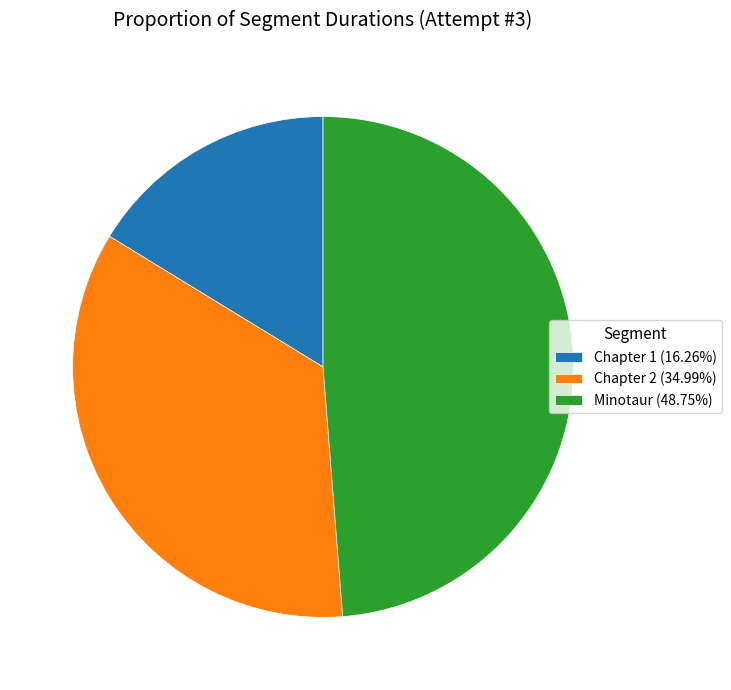

Rank the categories by value from highest to lowest.

Minotaur, Chapter 2, Chapter 1